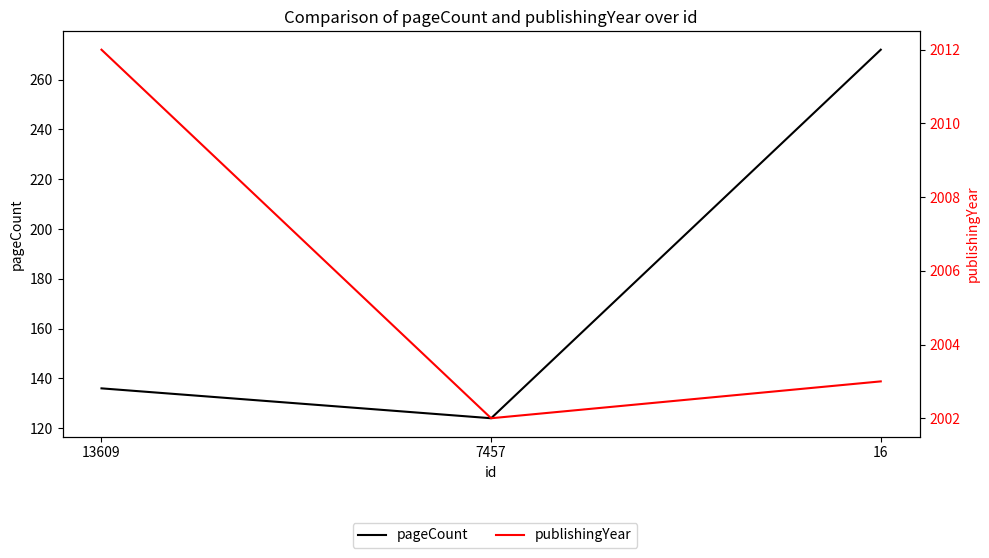

Which series changed the most between 13609 and 7457?

pageCount